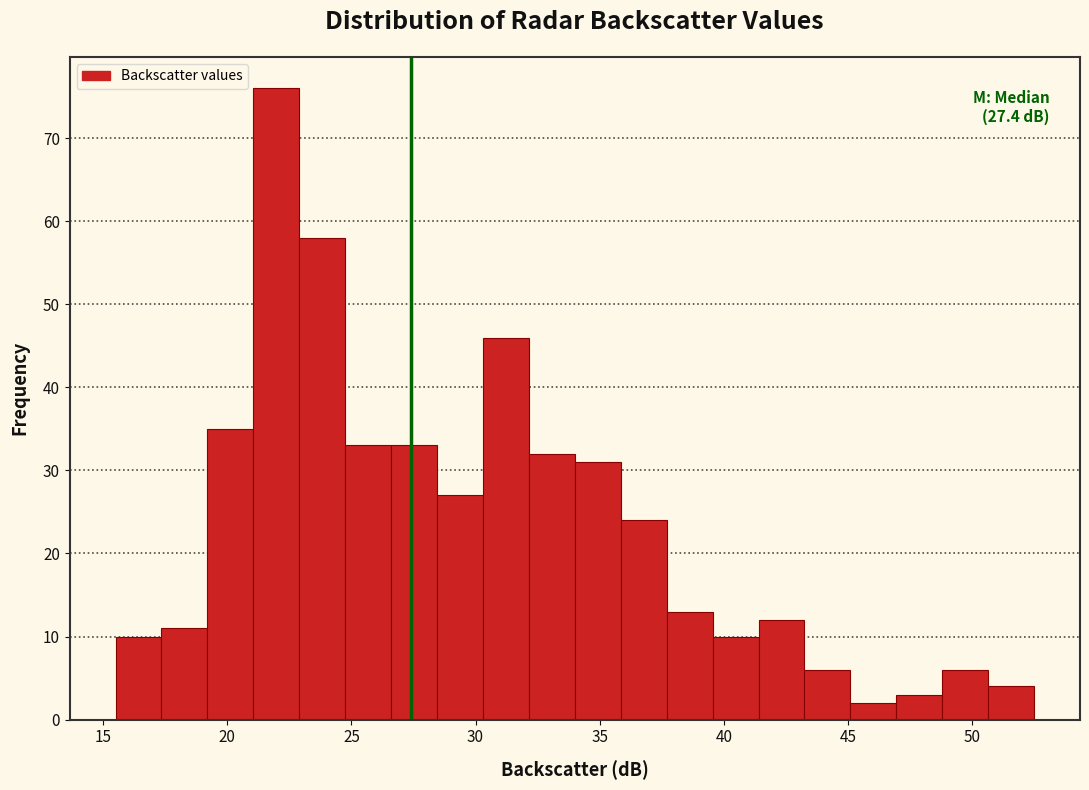

Read against the x-axis, roughly where is the centre of the tallest bar?

22.0